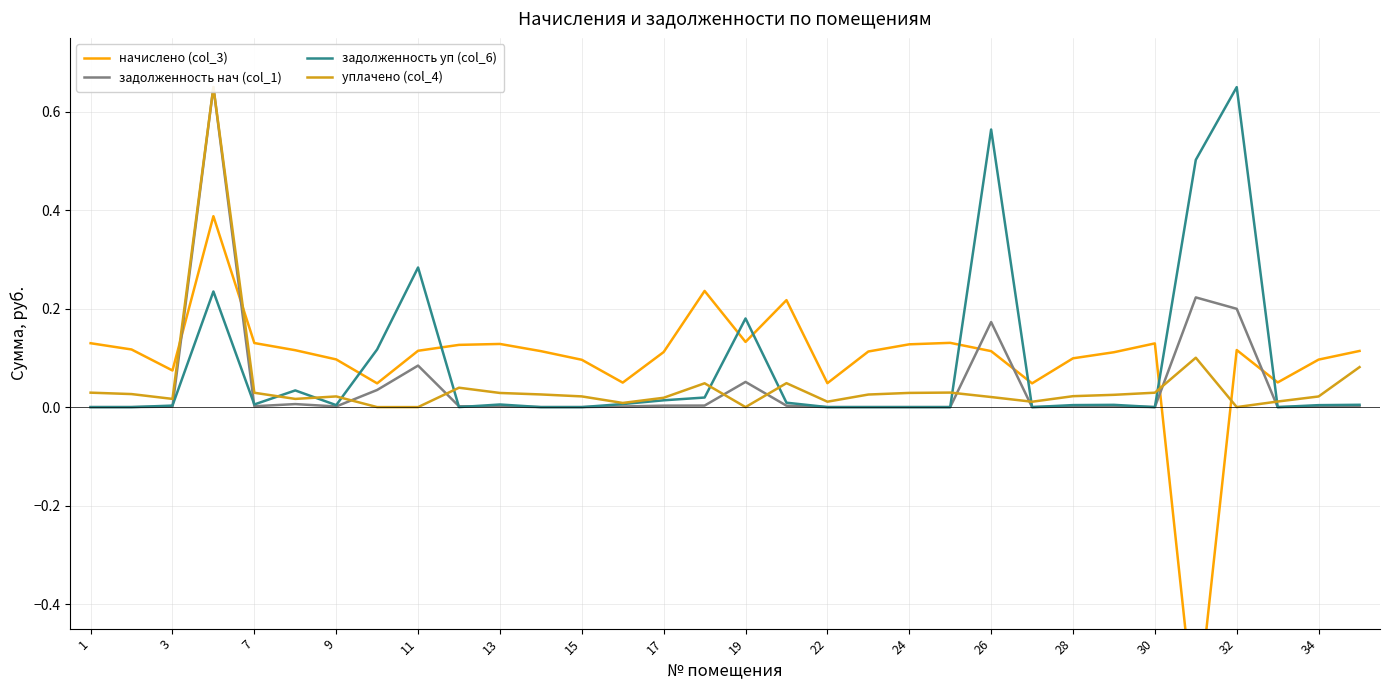

What is the value of the начислено (col_3) point at the 13th from the left?

0.1